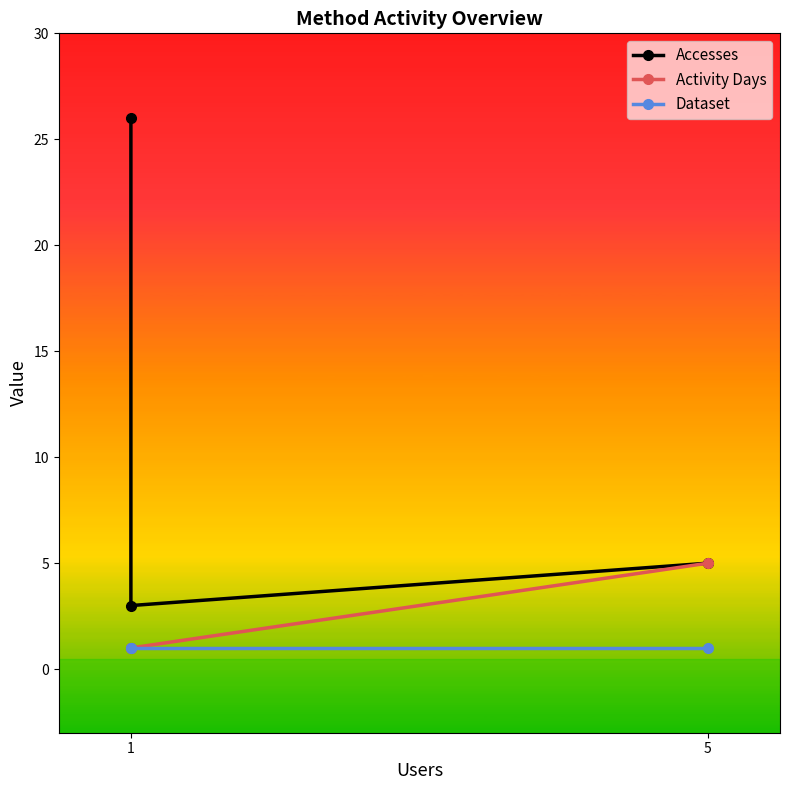

At 1, list the series in order from largest to smallest.

Accesses, Activity Days, Dataset